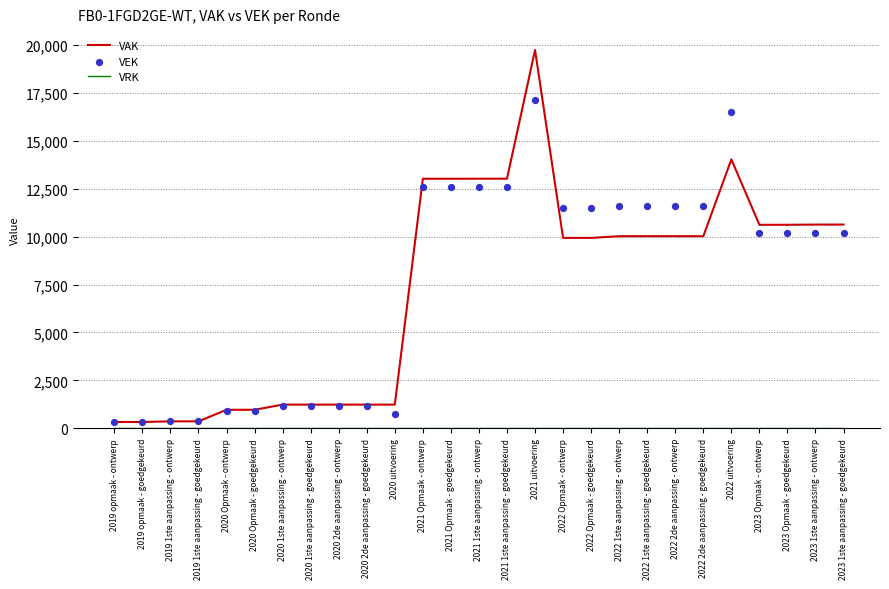

Which series reaches the maximum Y coordinate?

VAK